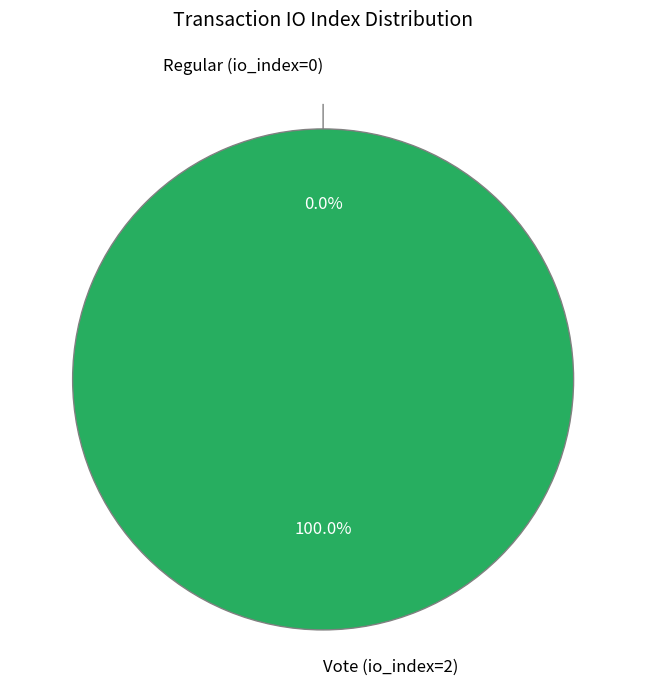

Rank the categories by value from highest to lowest.

Vote (io_index=2), Regular (io_index=0)